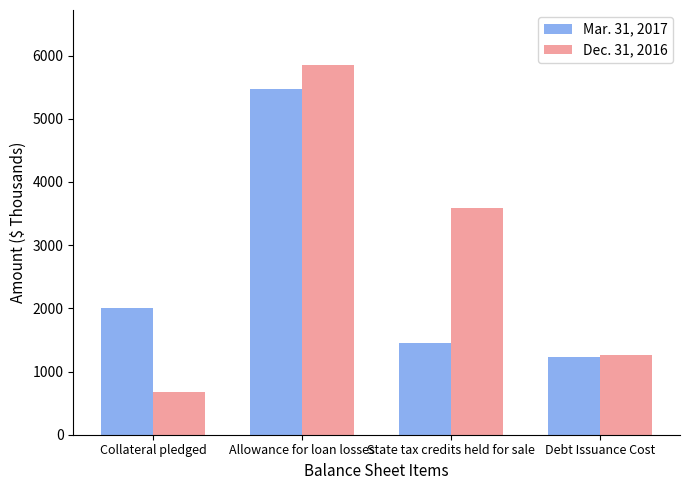

Which category has the lowest value in the Mar. 31, 2017 series?

Debt Issuance Cost